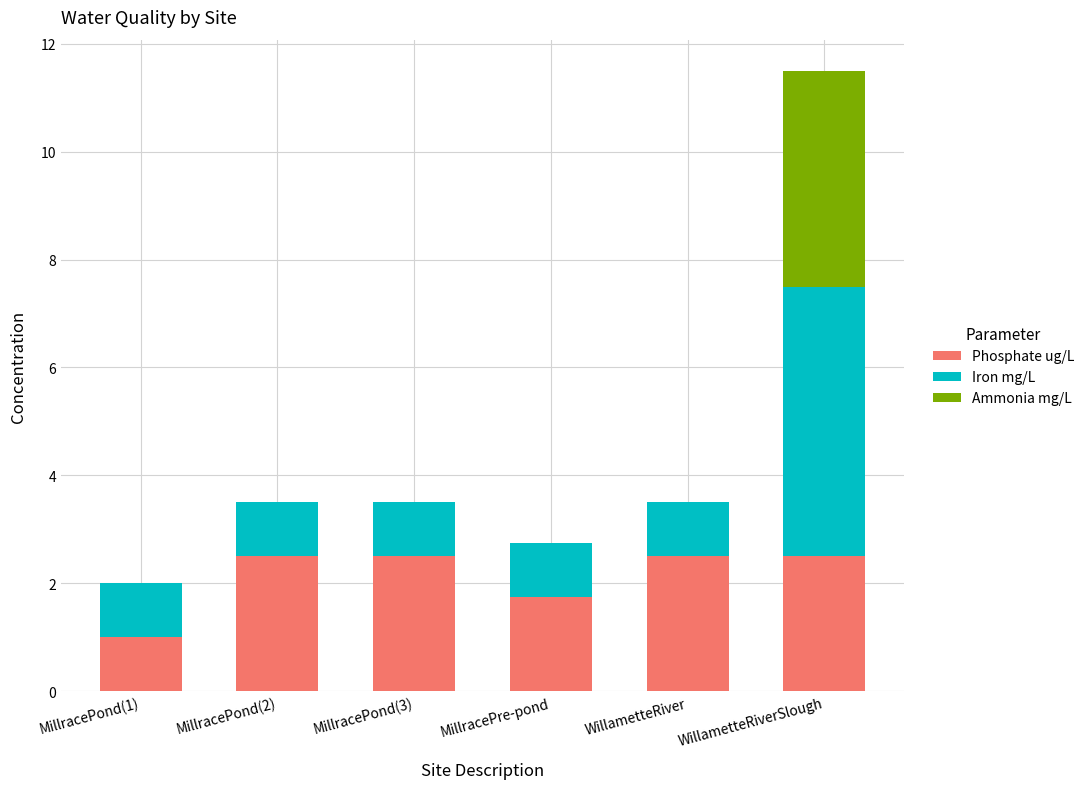

Reading right to left, list the values for the Phosphate ug/L series.

WillametteRiverSlough=2.5	WillametteRiver=2.5	MillracePre-pond=1.8	MillracePond(3)=2.5	MillracePond(2)=2.5	MillracePond(1)=1.0